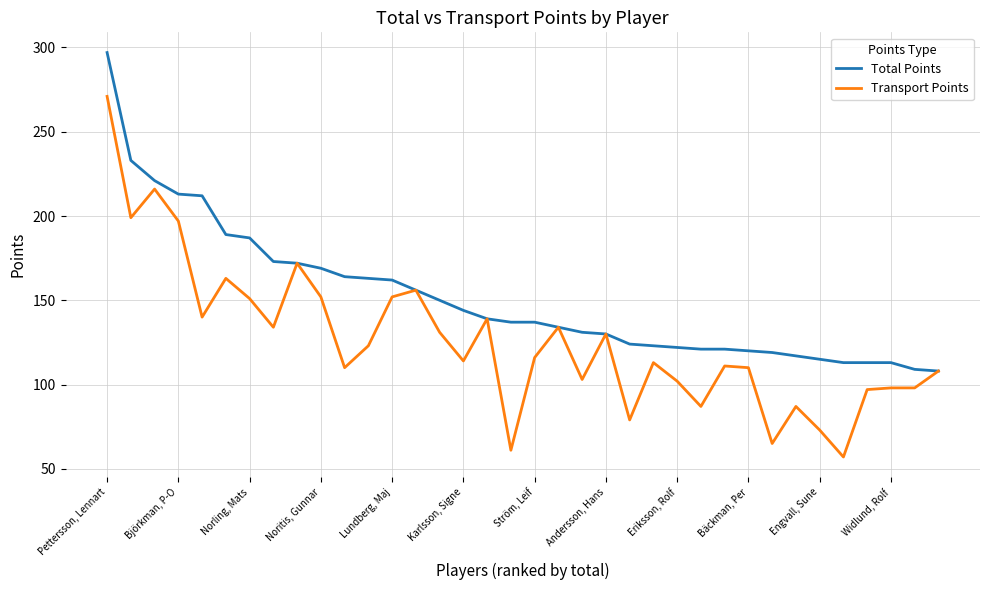

How many categories are shown in the chart?

36